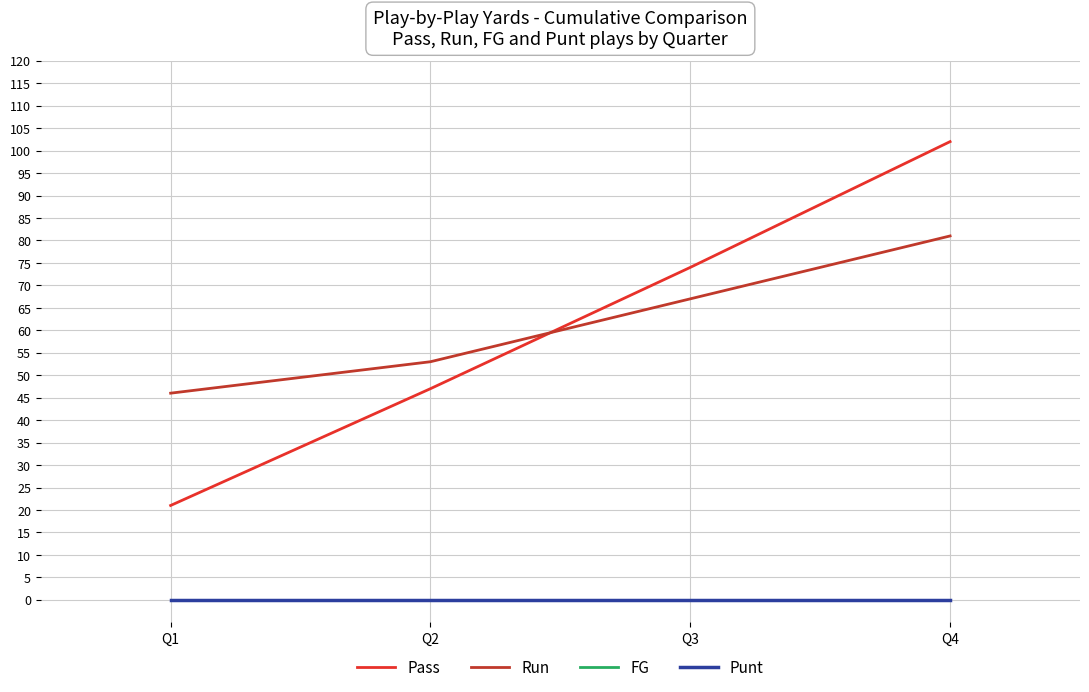

True or false: Pass and FG intersect in this chart.

False